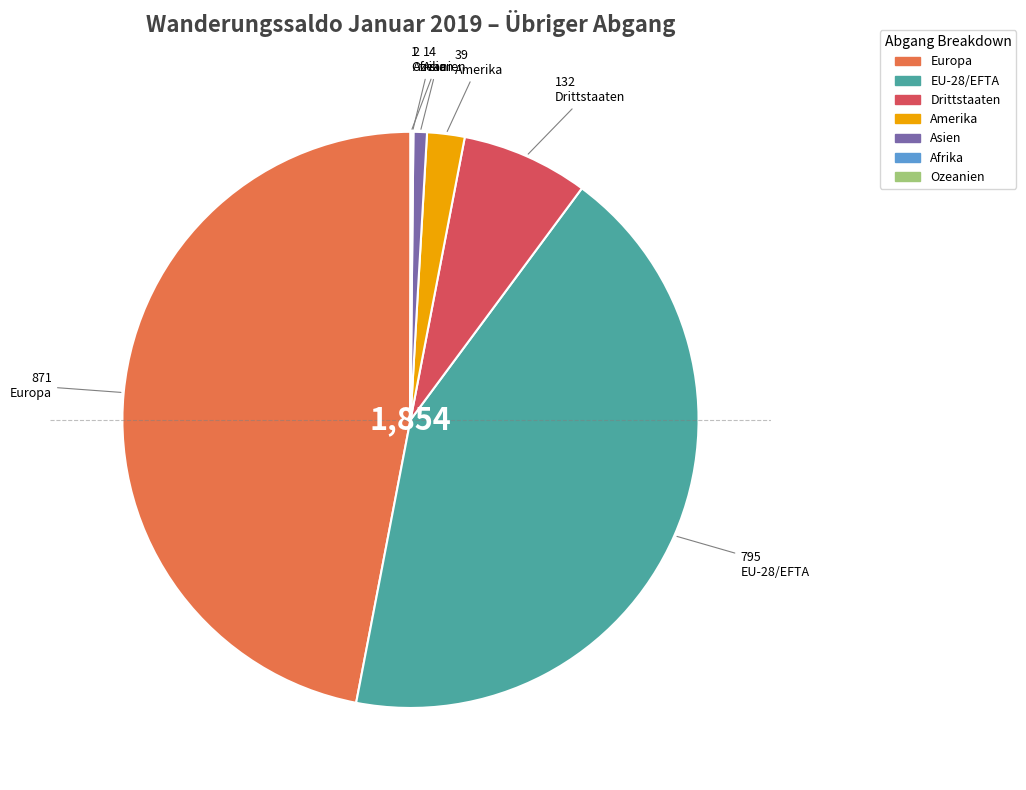

What is the ratio of the value at Amerika to the value at Drittstaaten?

0.3